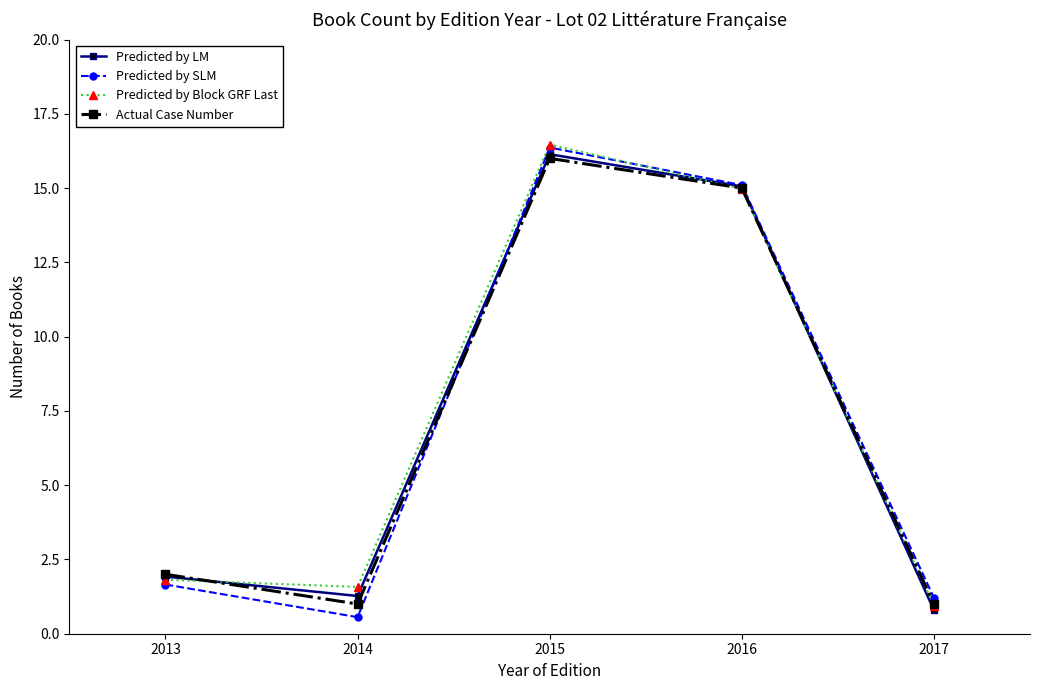

What are all the series names shown in the legend?

Predicted by LM, Predicted by SLM, Predicted by Block GRF Last, Actual Case Number